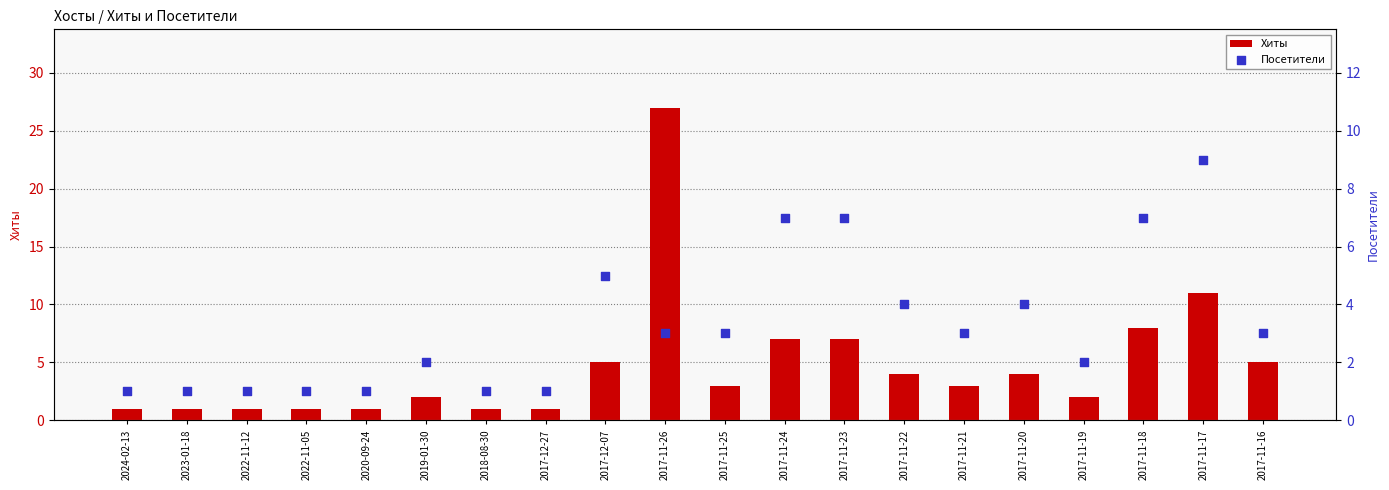

Which series has the widest spread of Y values?

Хиты